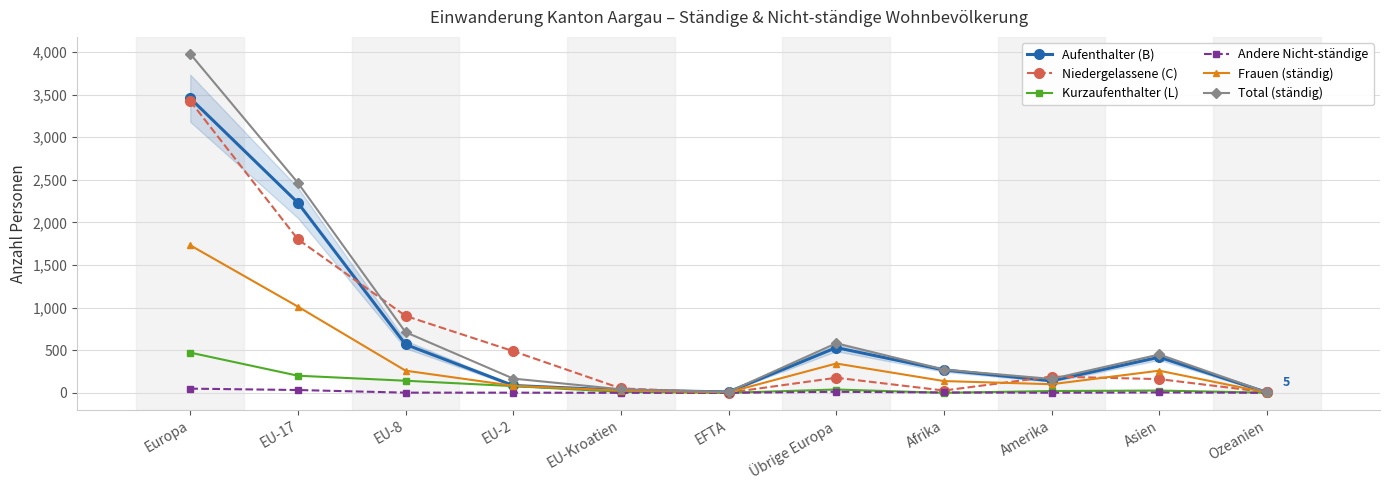

Which label corresponds to the largest value in the chart?

Europa